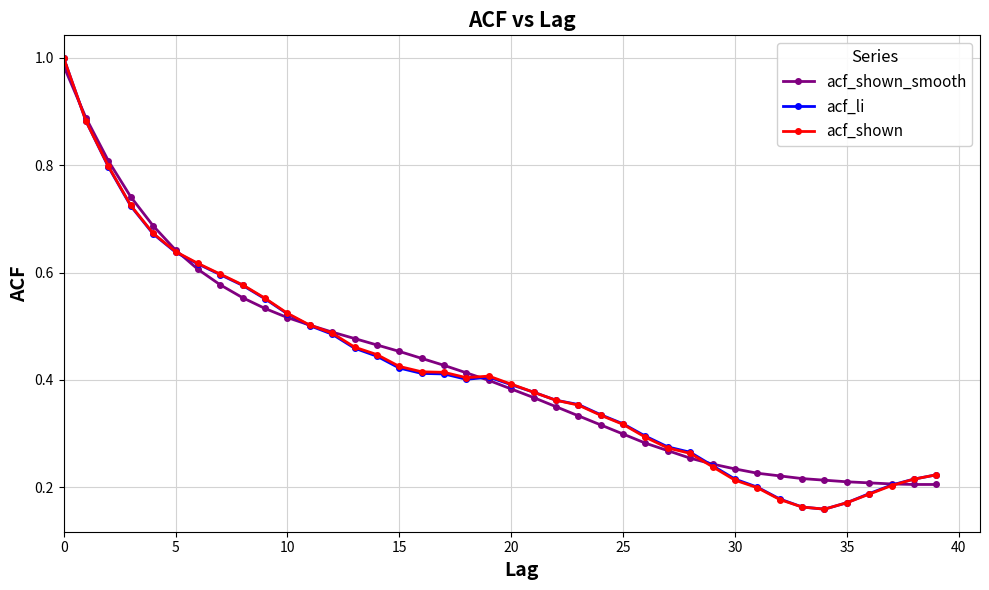

At how many categories does at least one series exceed 0?

40